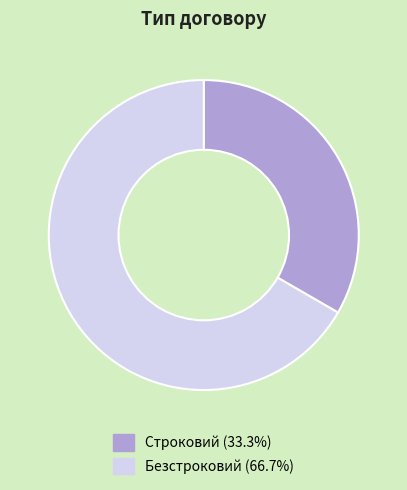

Combined, do Безстроковий and Строковий account for over 50%?

Yes